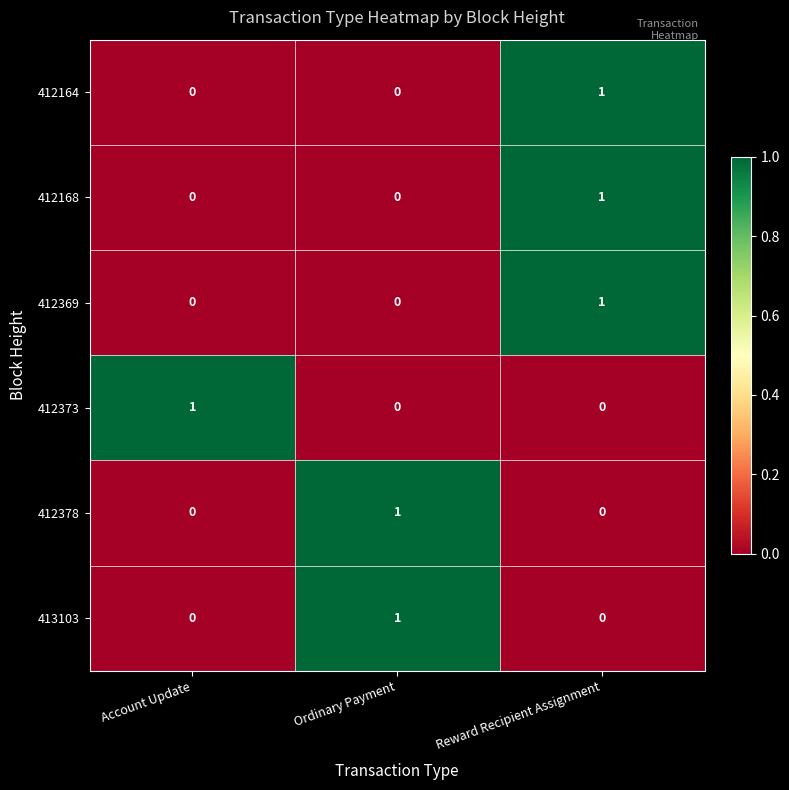

Reading right to left, list all the values displayed in this chart.

412164: Reward Recipient Assignment=1	Ordinary Payment=0	Account Update=0
412168: Reward Recipient Assignment=1	Ordinary Payment=0	Account Update=0
412369: Reward Recipient Assignment=1	Ordinary Payment=0	Account Update=0
412373: Reward Recipient Assignment=0	Ordinary Payment=0	Account Update=1
412378: Reward Recipient Assignment=0	Ordinary Payment=1	Account Update=0
413103: Reward Recipient Assignment=0	Ordinary Payment=1	Account Update=0